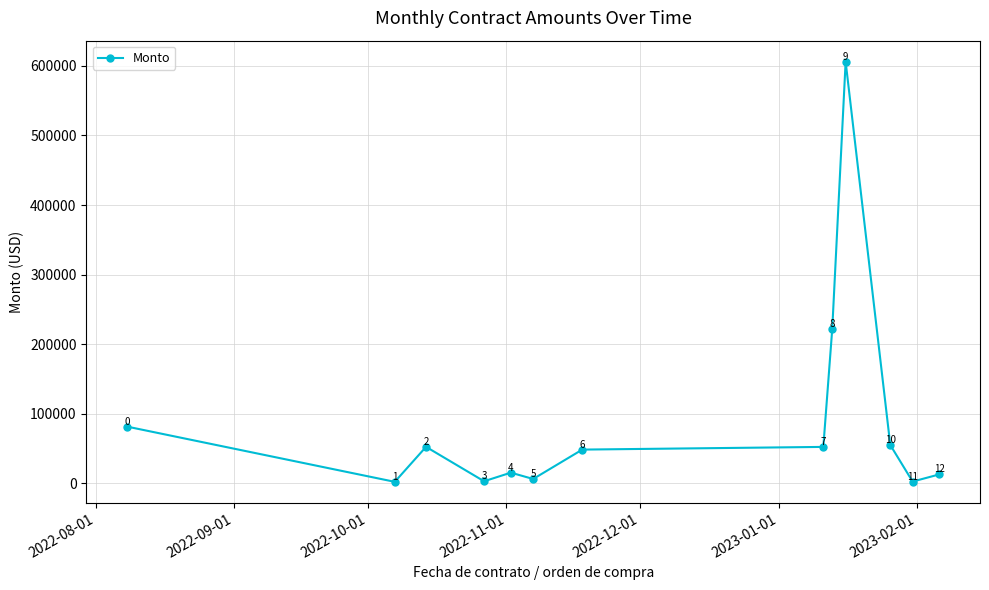

What is the minimum value shown in the chart?

1787.8